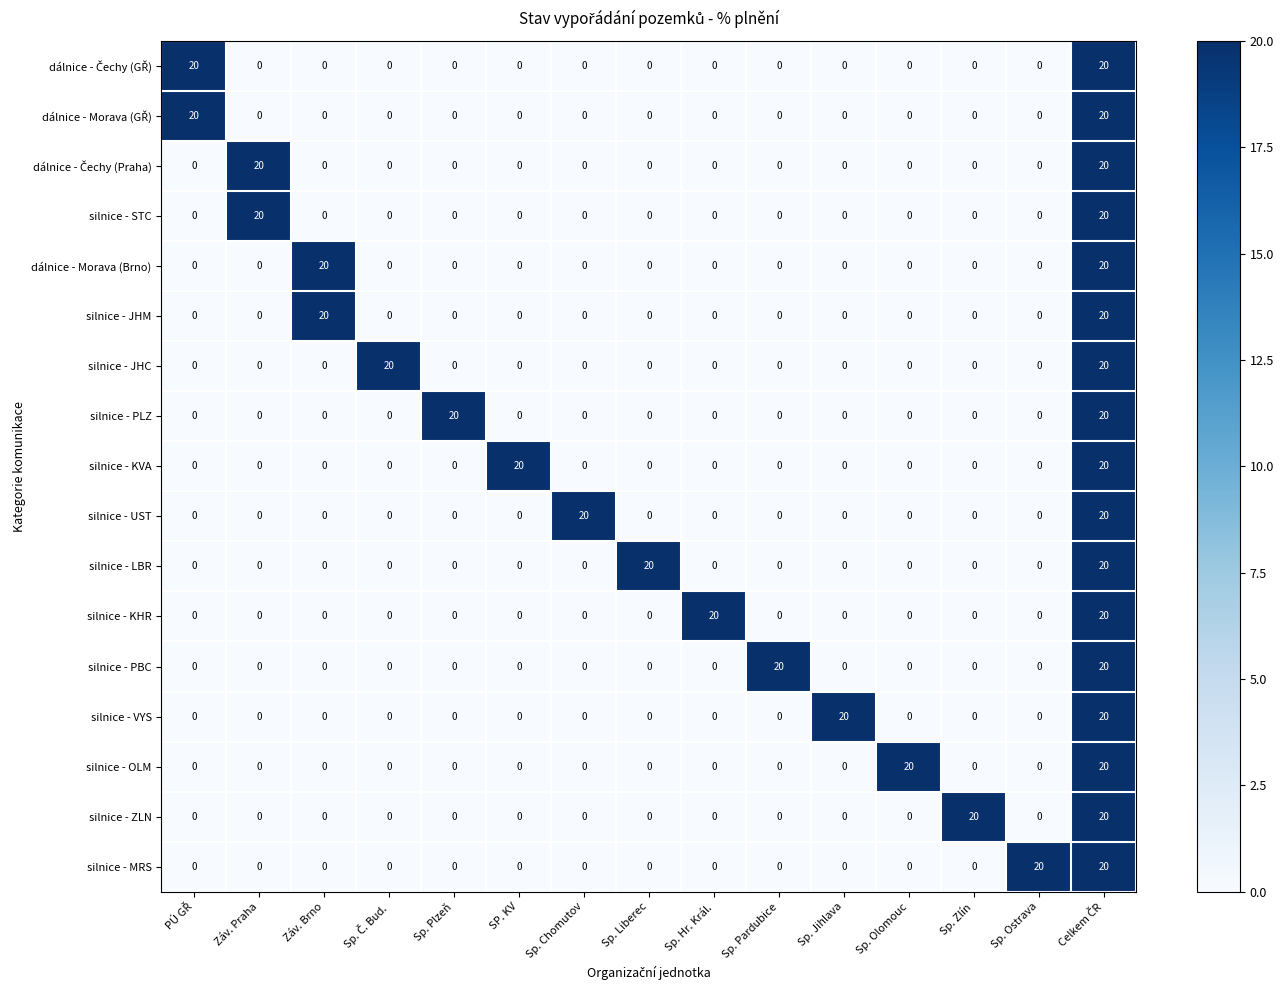

What is the sum of all silnice - PLZ values?

40